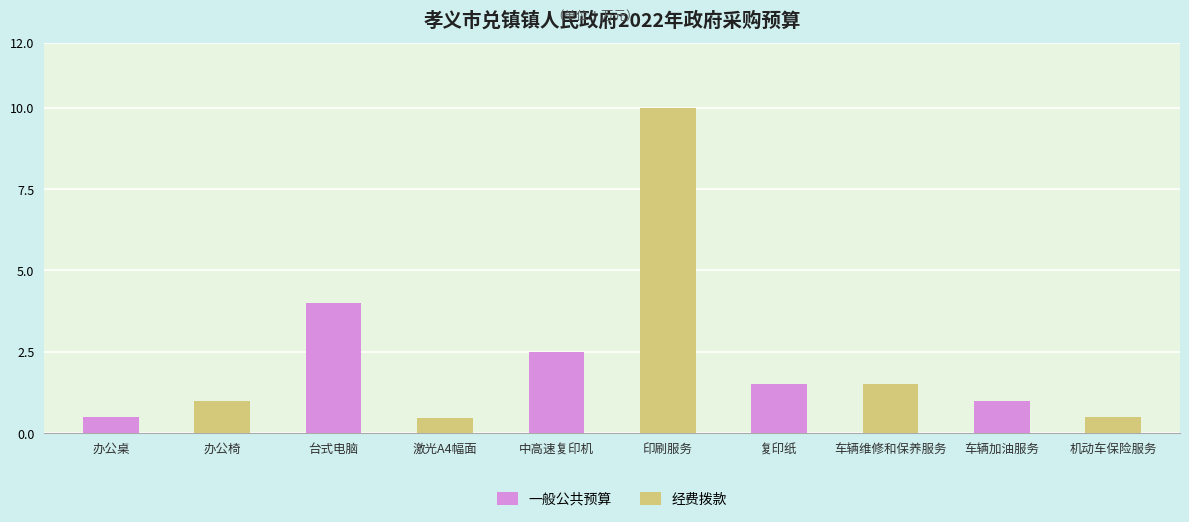

Rank the series by their average value, from lowest to highest.

一般公共预算, 经费拨款